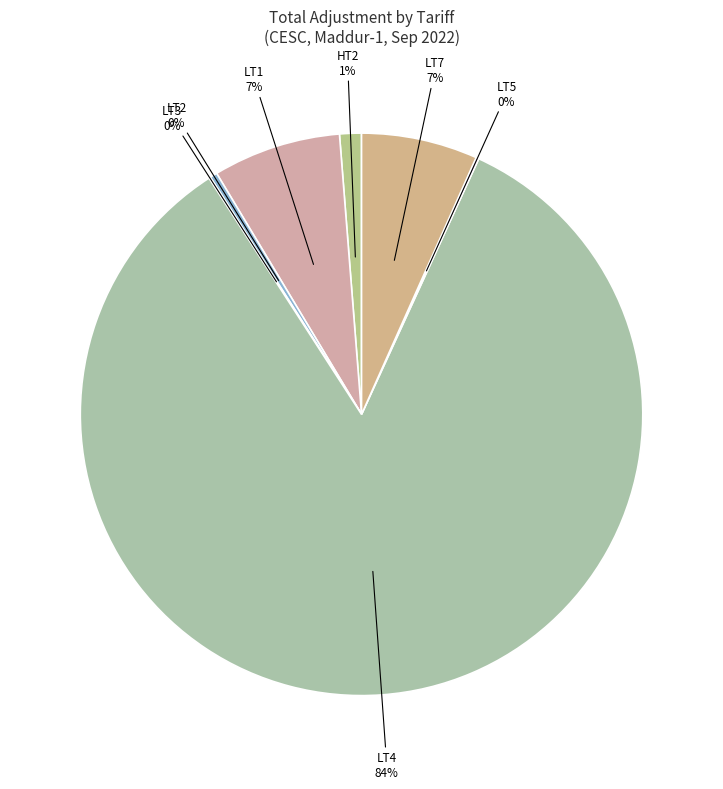

Which category has the biggest portion of the pie?

LT4